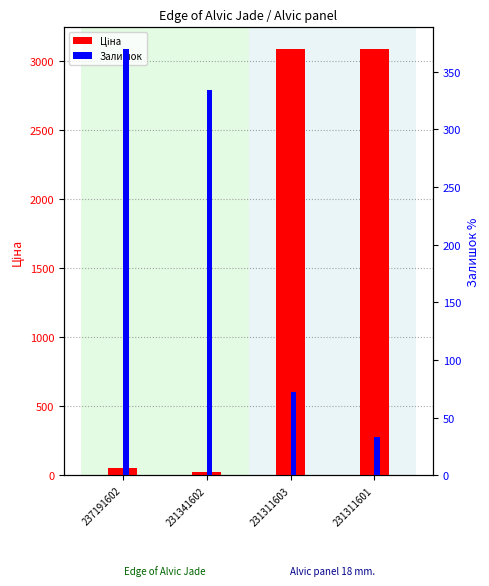

What is the sum of all Ціна values?

6264.8